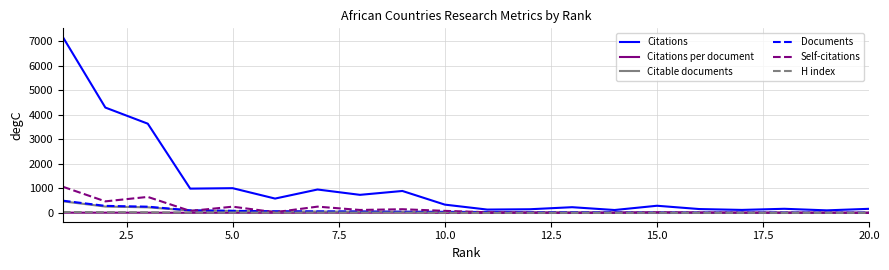

What is the maximum value shown in the chart?

7177.0